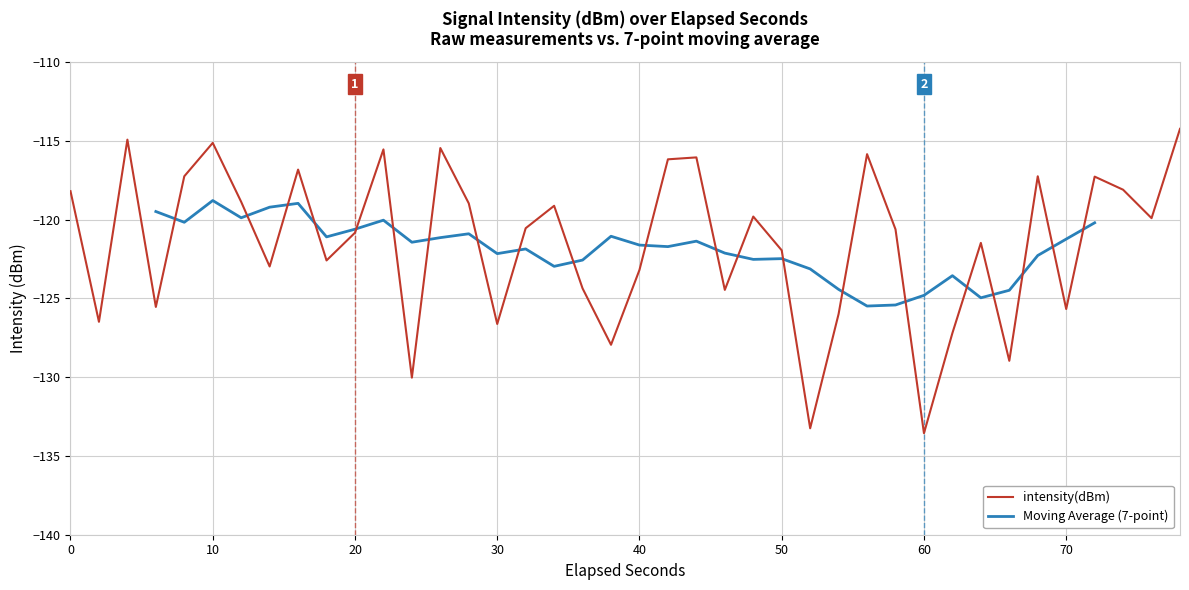

Reading left to right, extract all data points from this chart.

-118.2	-126.5	-114.9	-125.5	-117.3	-115.1	-118.9	-123.0	-116.8	-122.6	-120.8	-115.5	-130.0	-115.5	-119.0	-126.6	-120.5	-119.1	-124.4	-127.9	-123.2	-116.2	-116.1	-124.5	-119.8	-122.0	-133.2	-126.0	-115.8	-120.6	-133.6	-127.2	-121.5	-129.0	-117.3	-125.7	-117.3	-118.1	-119.9	-114.2